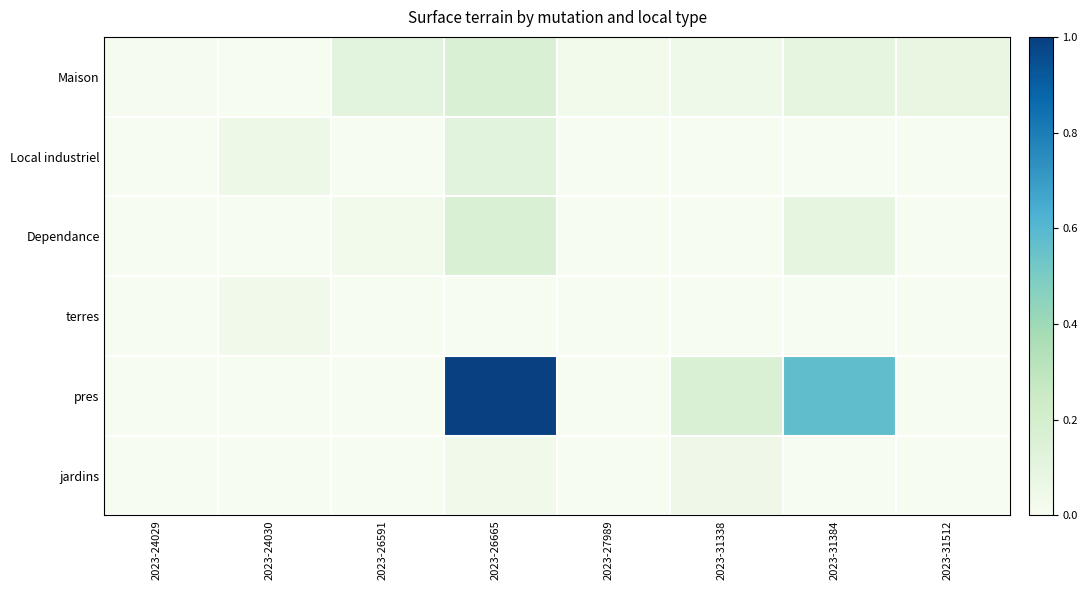

What is the spread (max minus min) of values at 2023-31512?

0.1